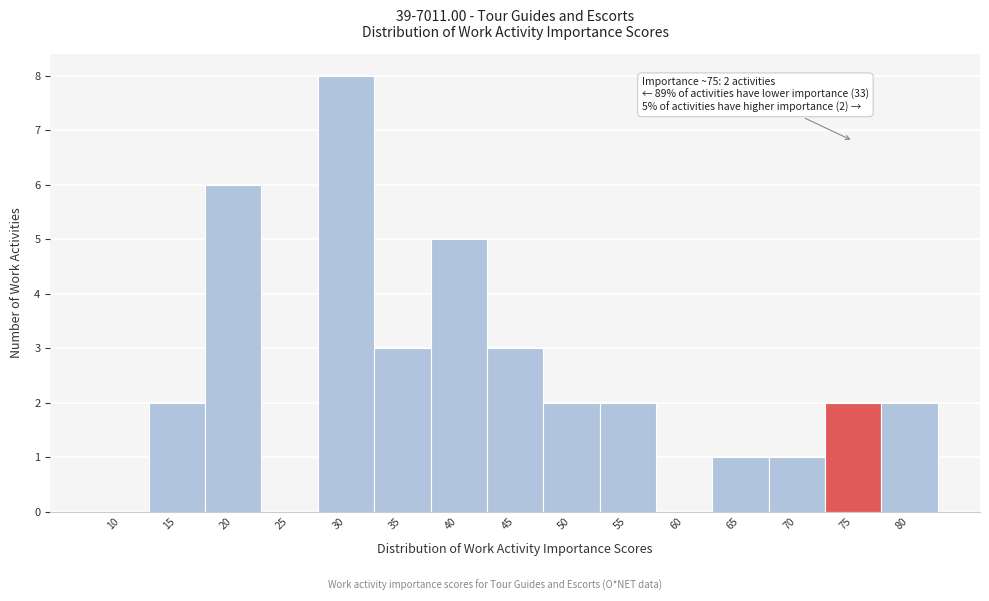

Reading left to right, list all the values displayed in this chart.

10=0	15=2	20=6	25=0	30=8	35=3	40=5	45=3	50=2	55=2	60=0	65=1	70=1	75=2	80=2